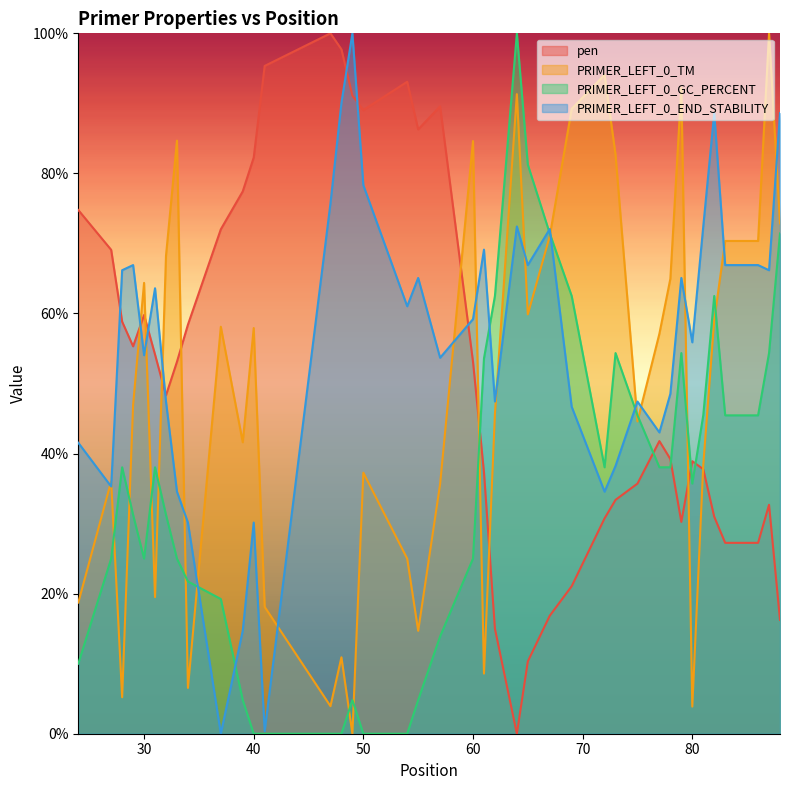

Is it true that PRIMER_LEFT_0_END_STABILITY equals 66.2 at 87?

True